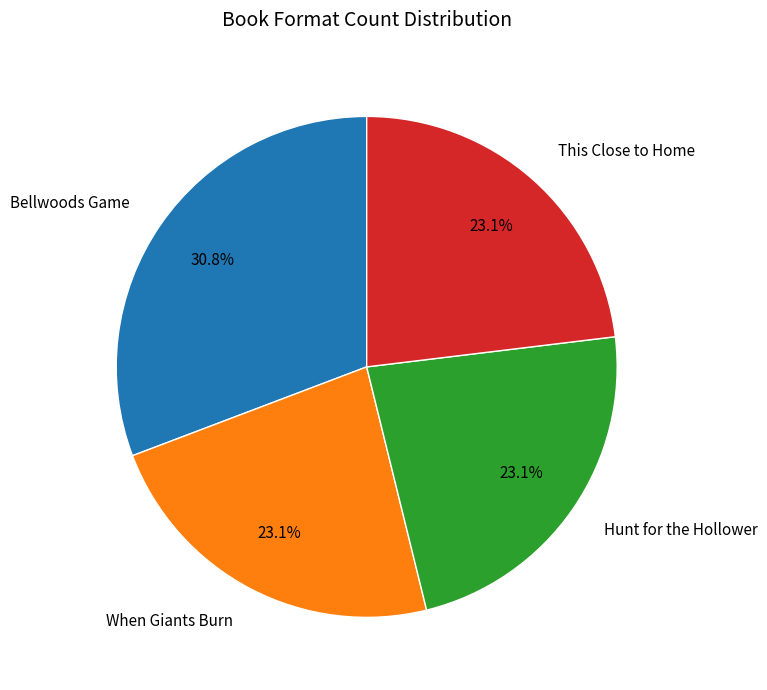

To the nearest percent, what portion does Bellwoods Game represent?

31%